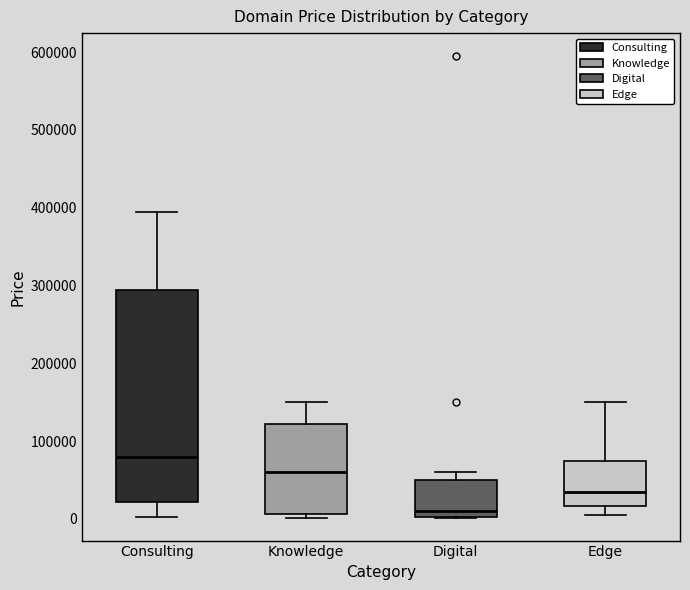

Comparing the boxes themselves (not the whiskers), which one is the tallest?

Consulting